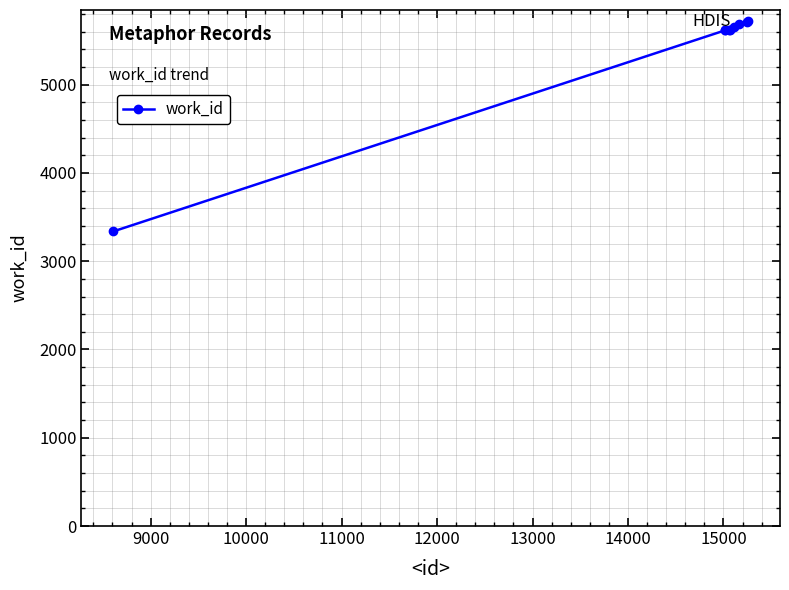

What is the greatest value displayed?

5726